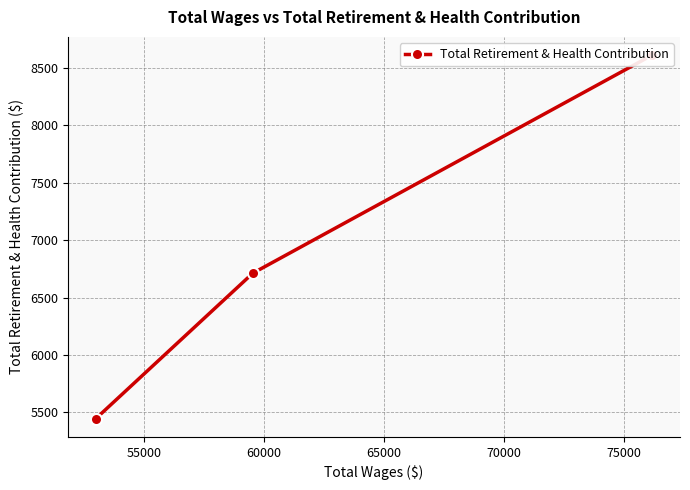

What is the sum of all values?

20766